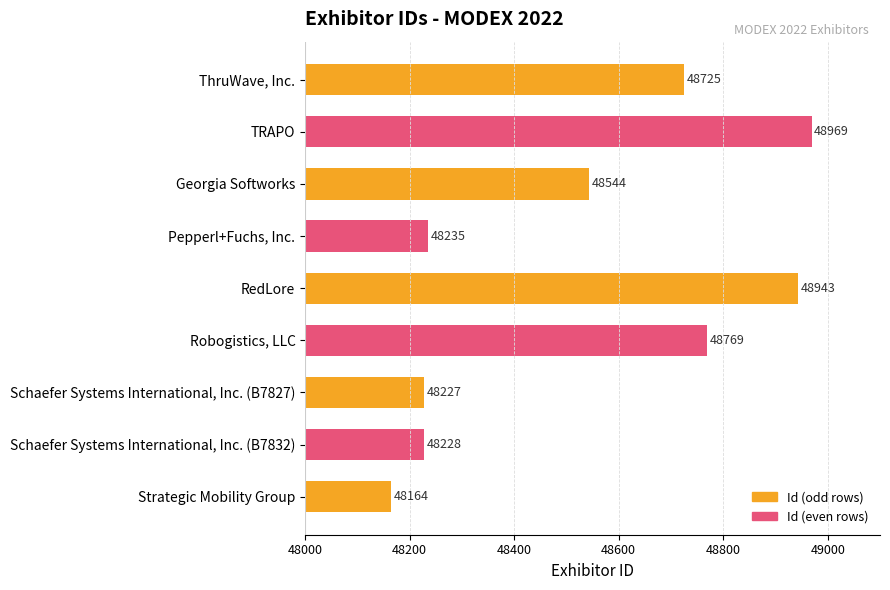

Rank the categories by value from highest to lowest.

TRAPO, RedLore, Robogistics, LLC, ThruWave, Inc., Georgia Softworks, Pepperl+Fuchs, Inc., Schaefer Systems International, Inc. (B7832), Schaefer Systems International, Inc. (B7827), Strategic Mobility Group